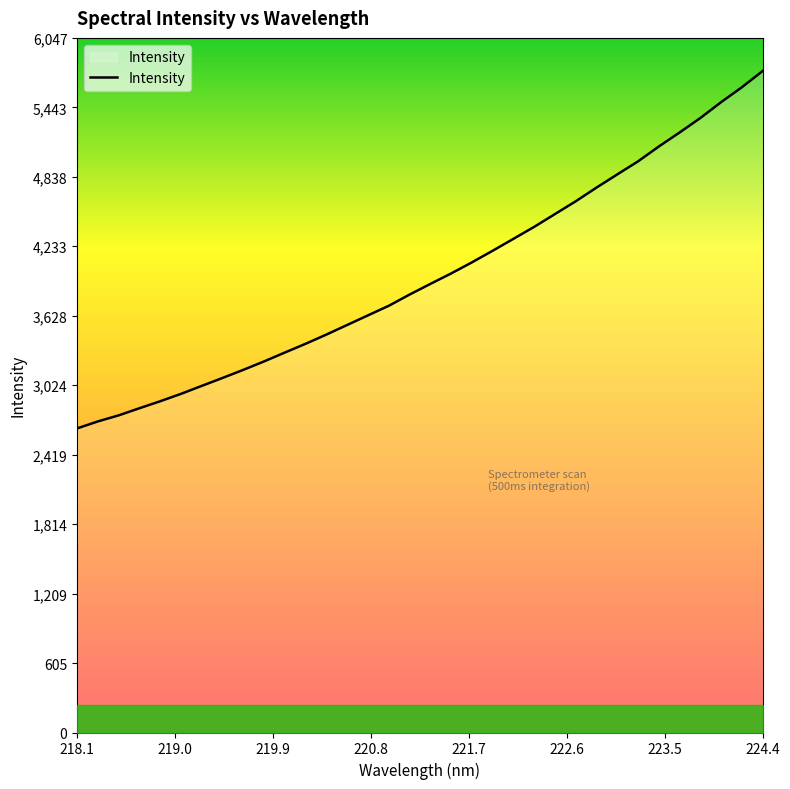

What is the maximum value shown in the chart?

5759.5